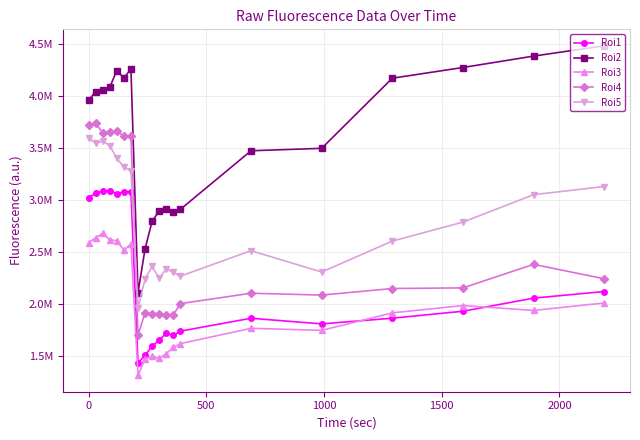

True or false: Roi2 and Roi5 cross at least once.

False